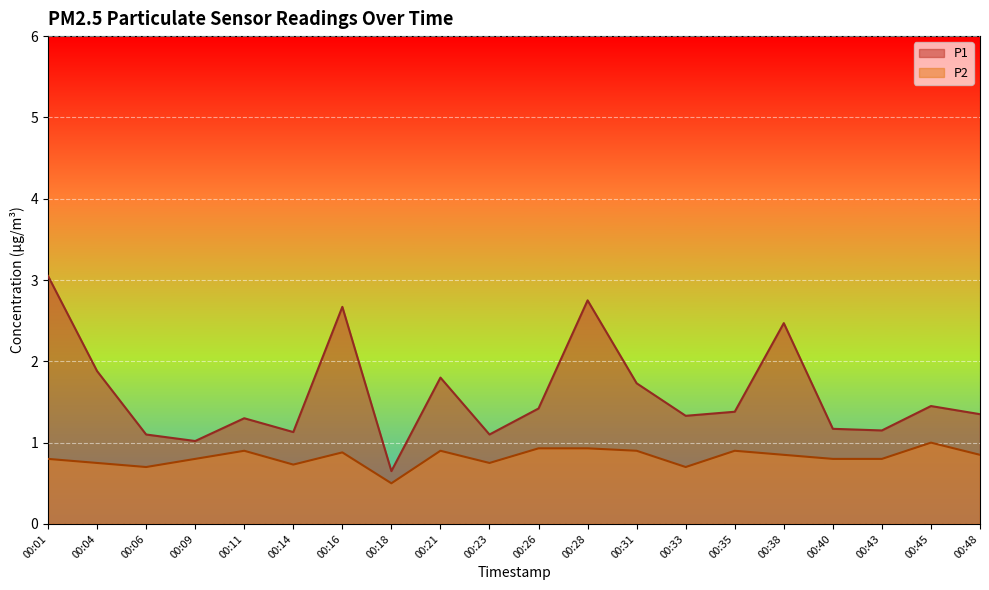

Which series has the largest total across all categories?

P1